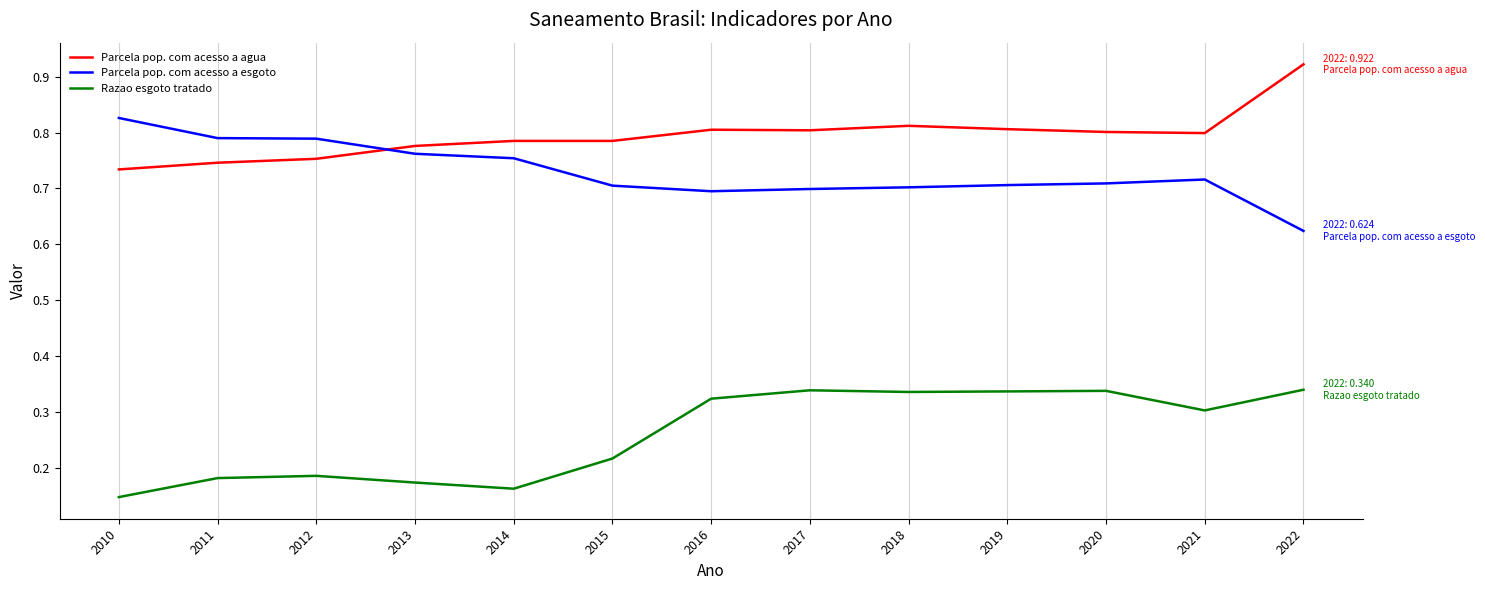

Which category has the lowest value in the Parcela pop. com acesso a esgoto series?

2022